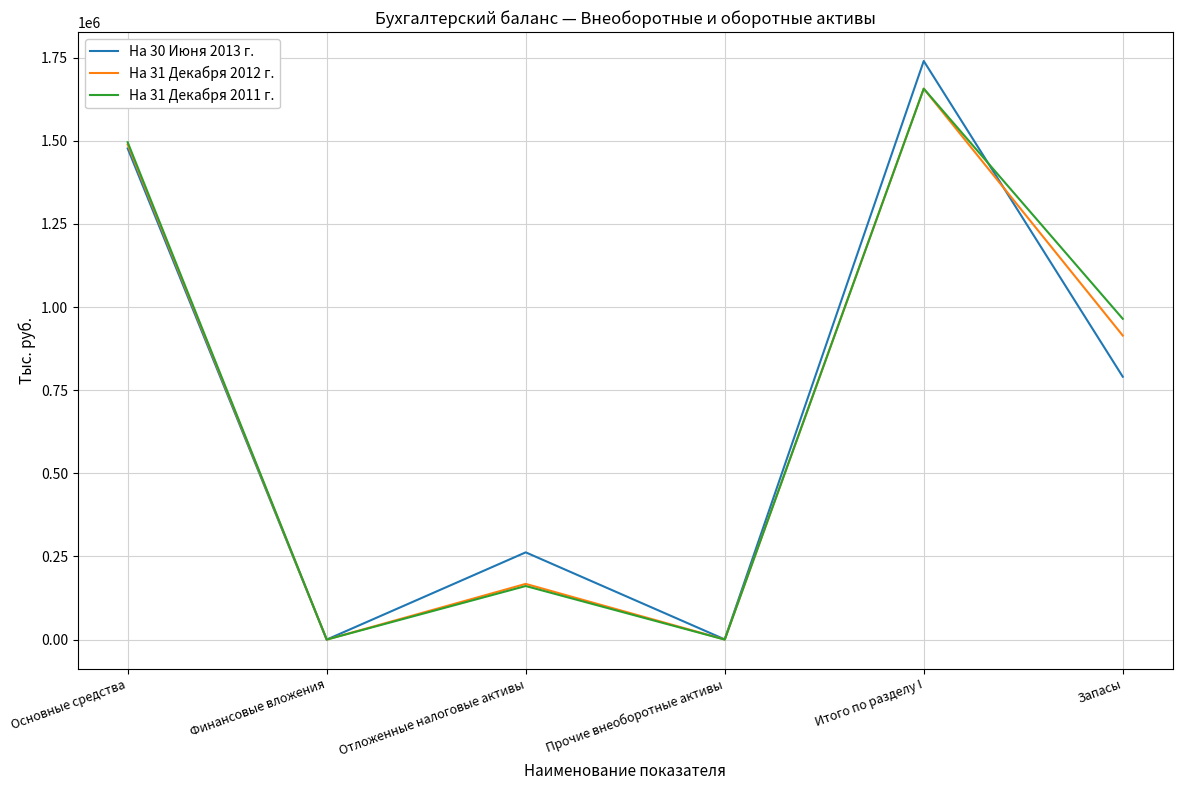

What is the total value across all series at Отложенные налоговые активы?

590849